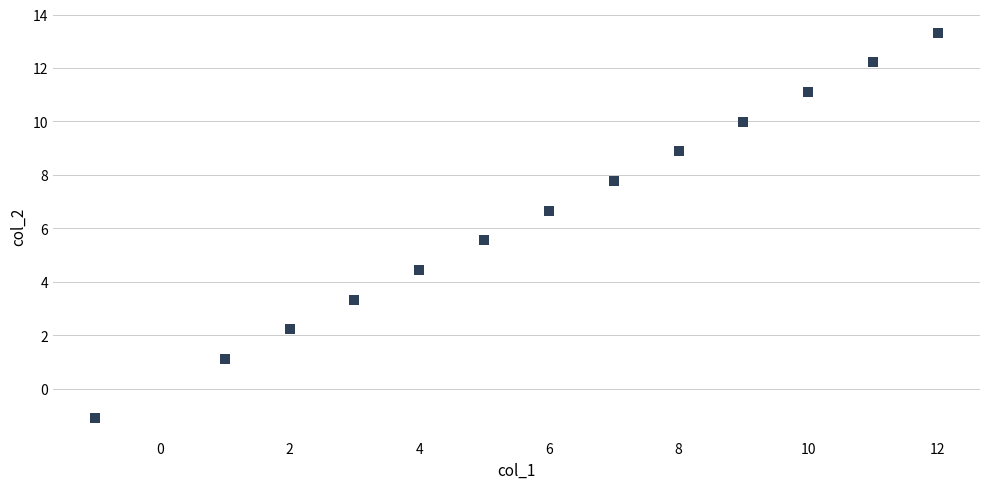

What is the range of Y values (max minus min)?

14.4